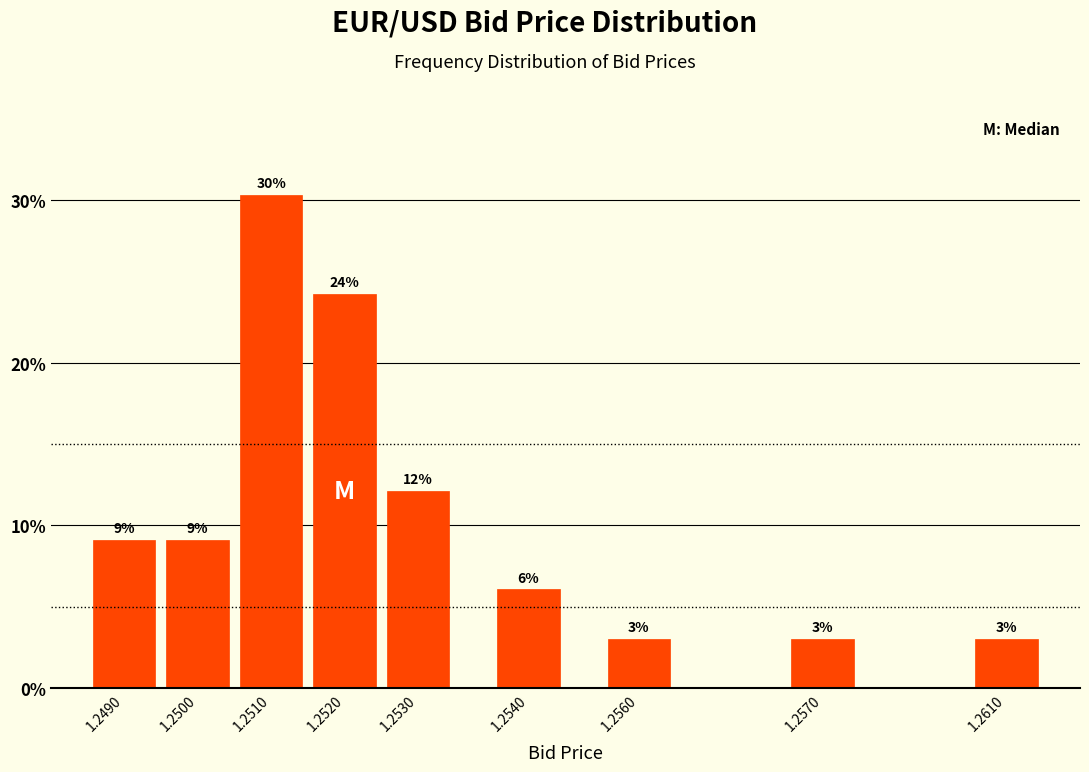

How many bars are there in total?

9